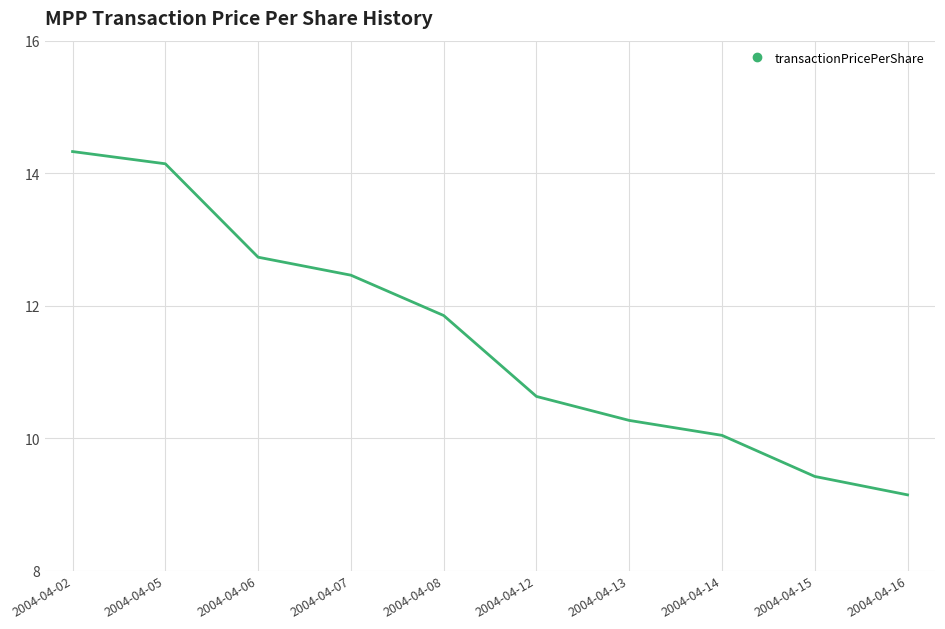

The value at 2004-04-08 is 11.8. True or false?

True